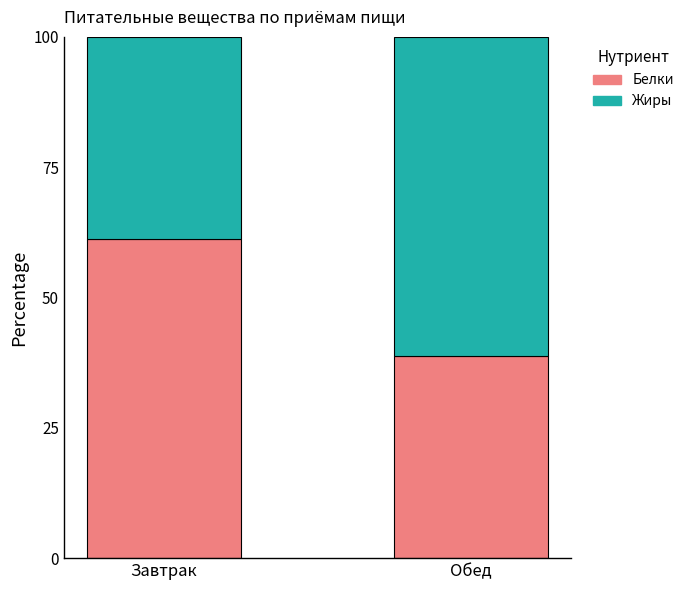

Reading left to right, what are the values for Белки?

61.2	38.8